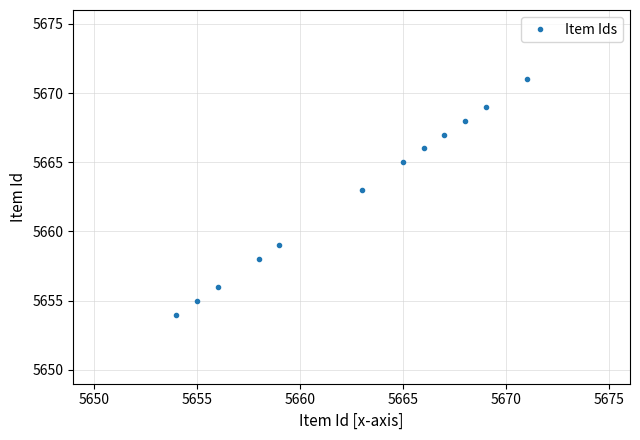

What is the greatest value displayed?

5671